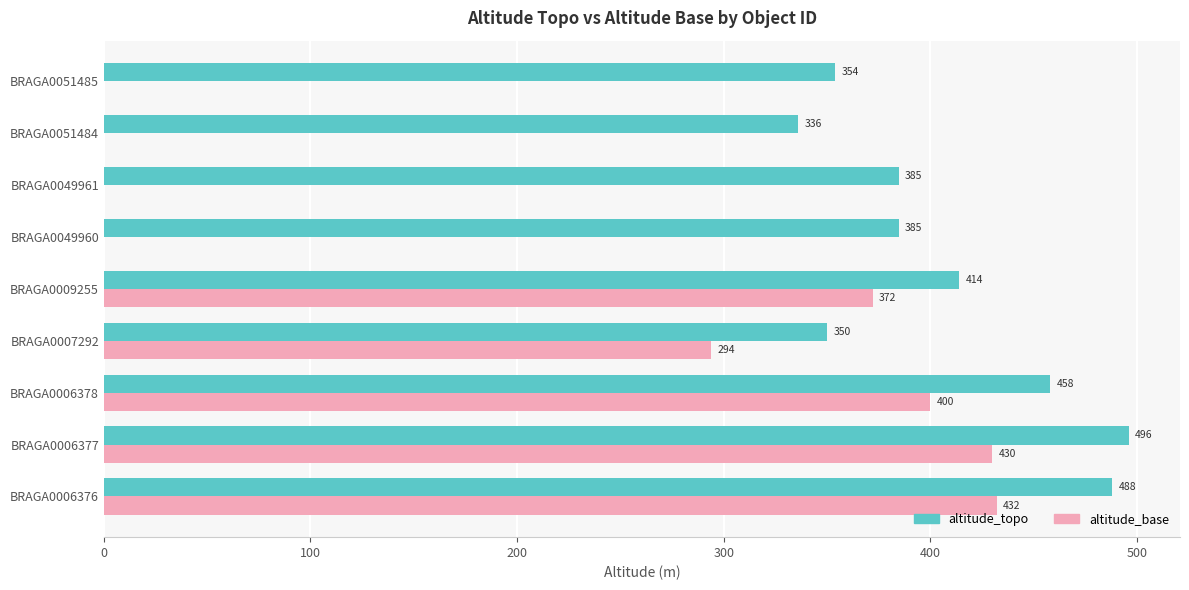

What is the sum of all altitude_base values?

1928.0